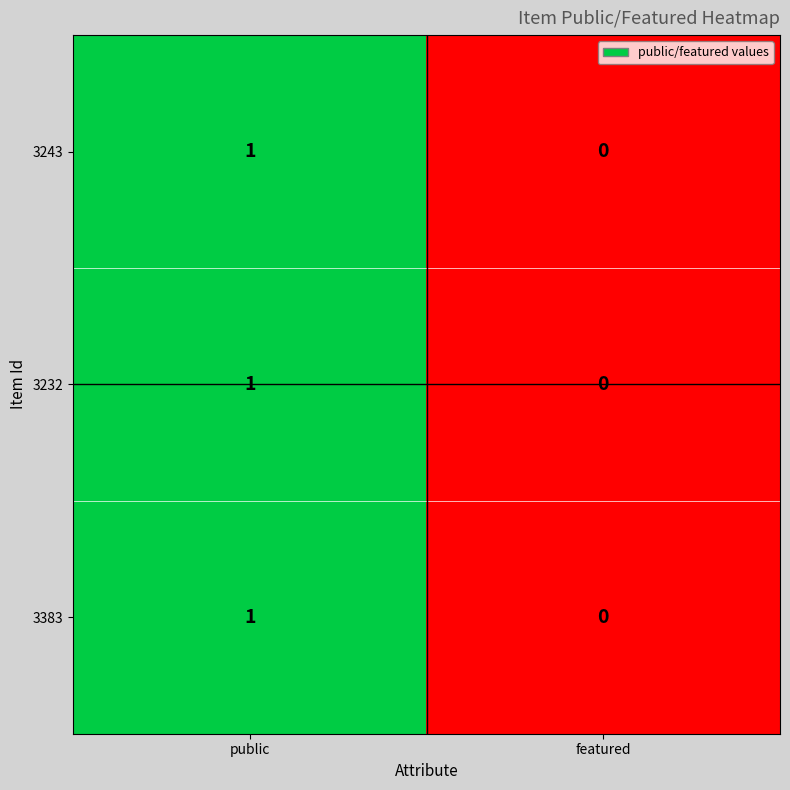

At which category is the sum across all series the highest?

public